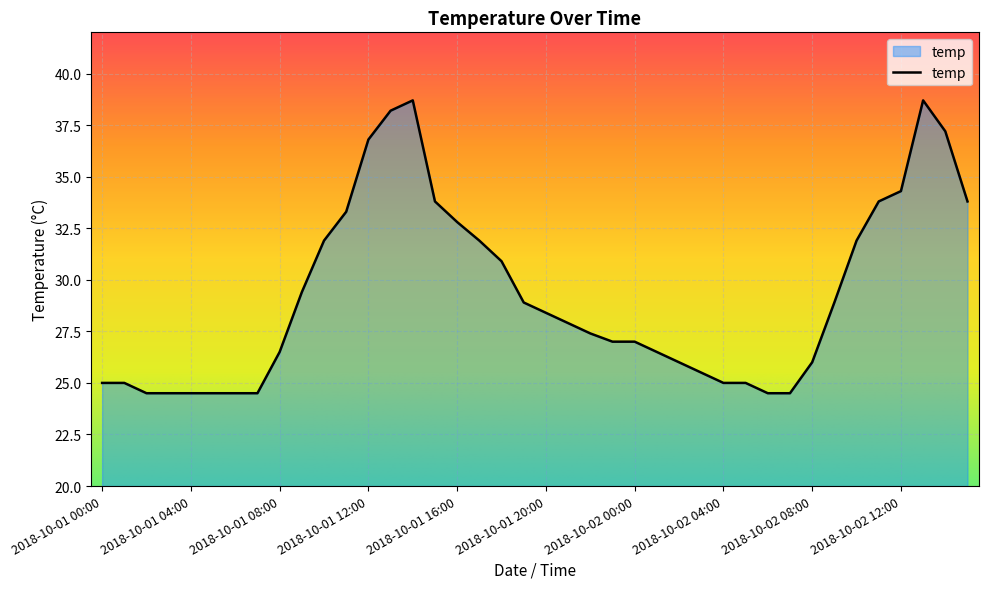

What is the smallest value displayed?

24.5